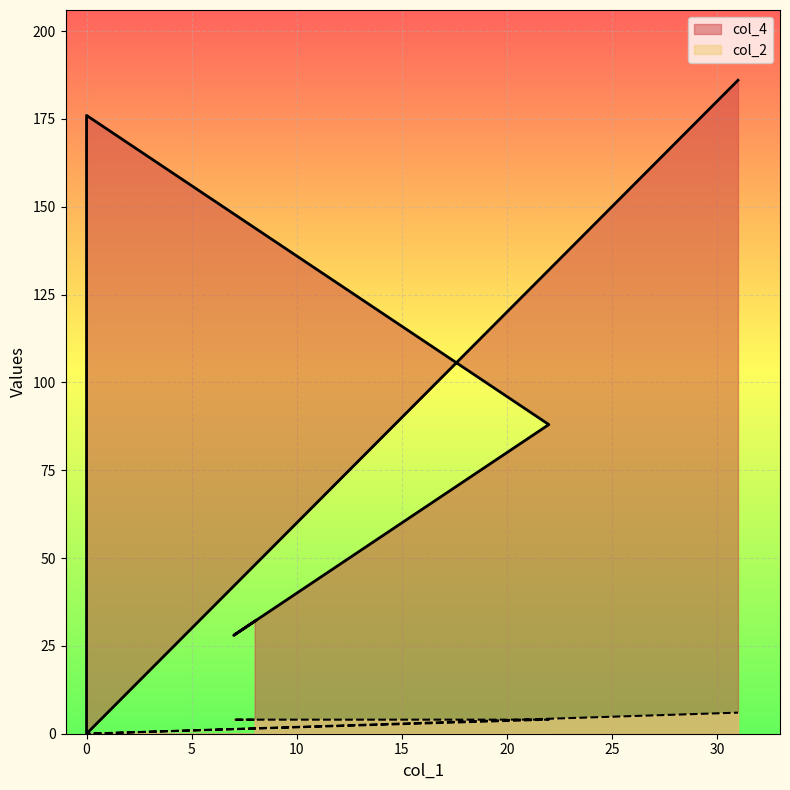

List the labels in order of col_2 value, smallest first.

0, 0, 8, 7, 7, 22, 31